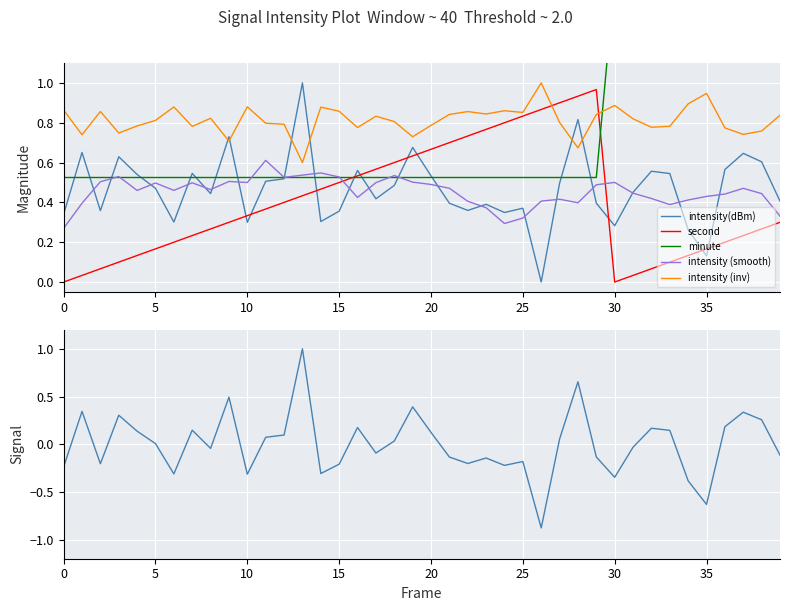

What is the smallest value displayed?

-0.9